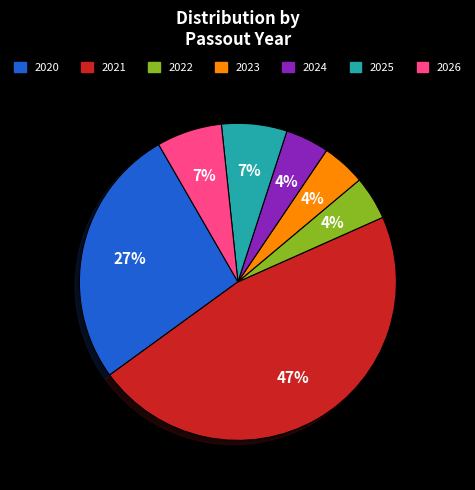

Is 2023 the majority of the pie?

No